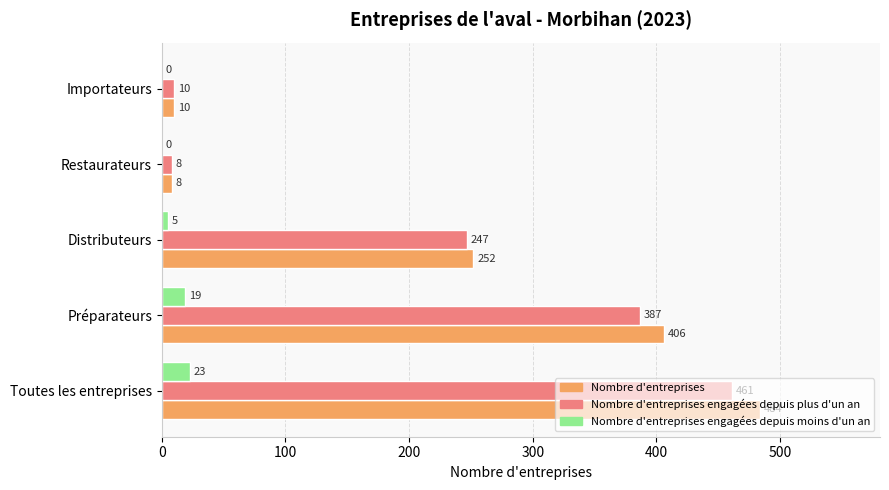

True or false: Nombre d'entreprises engagées depuis plus d'un an has a value of 631 at Préparateurs.

False